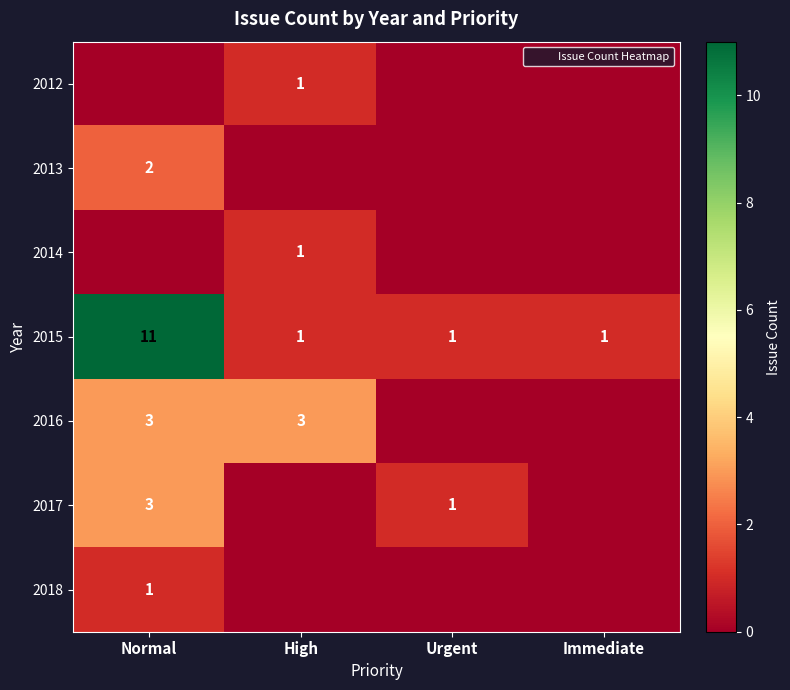

What is the difference between the maximum and minimum values in the 2017 series?

3